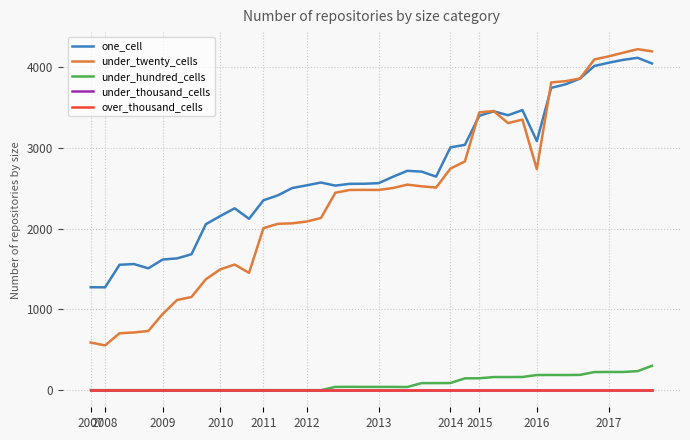

Is this an area chart (filled region under the line)?

No